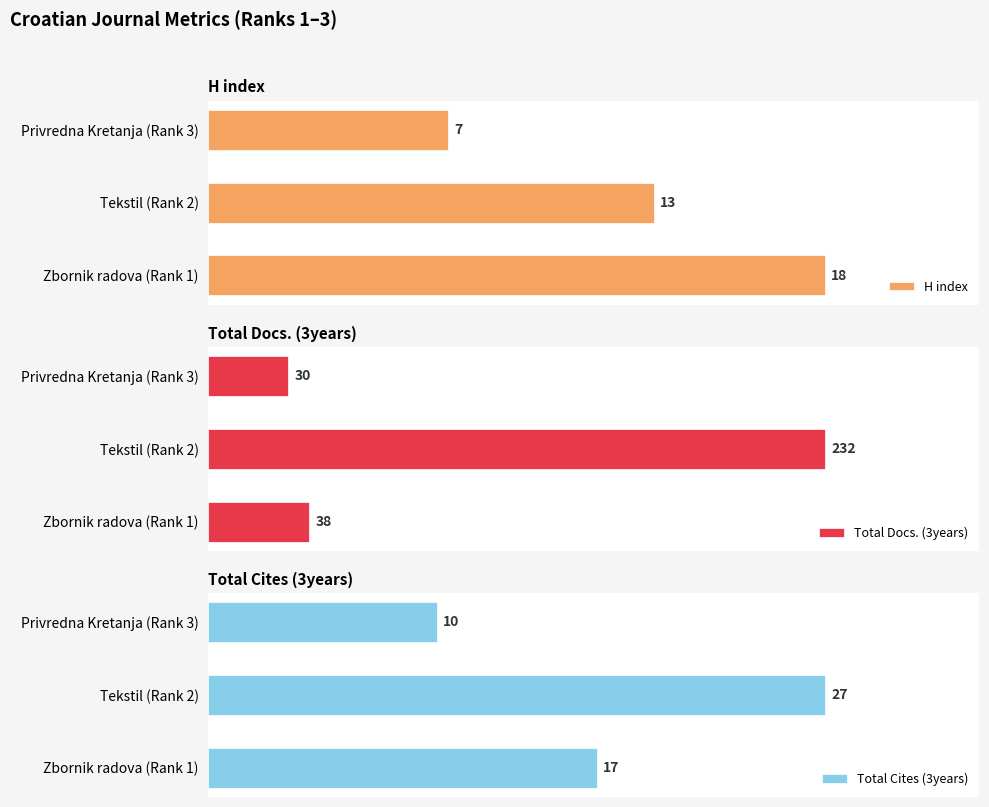

What is the maximum value shown in the chart?

232